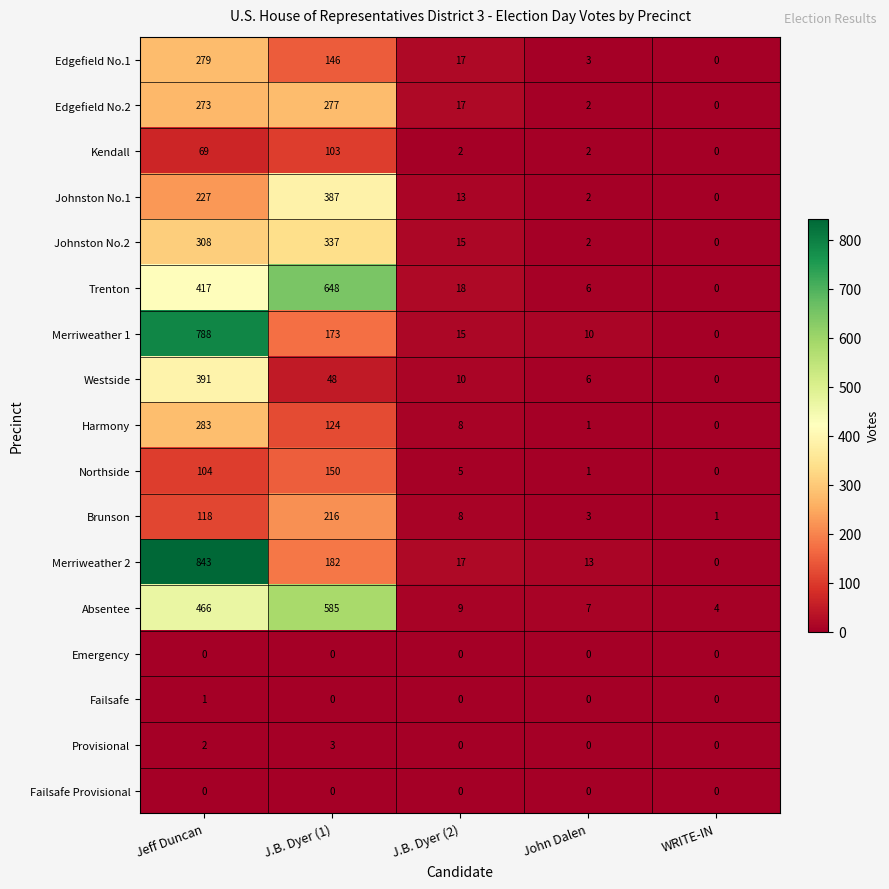

At which category does the chart reach its peak across all series?

Jeff Duncan